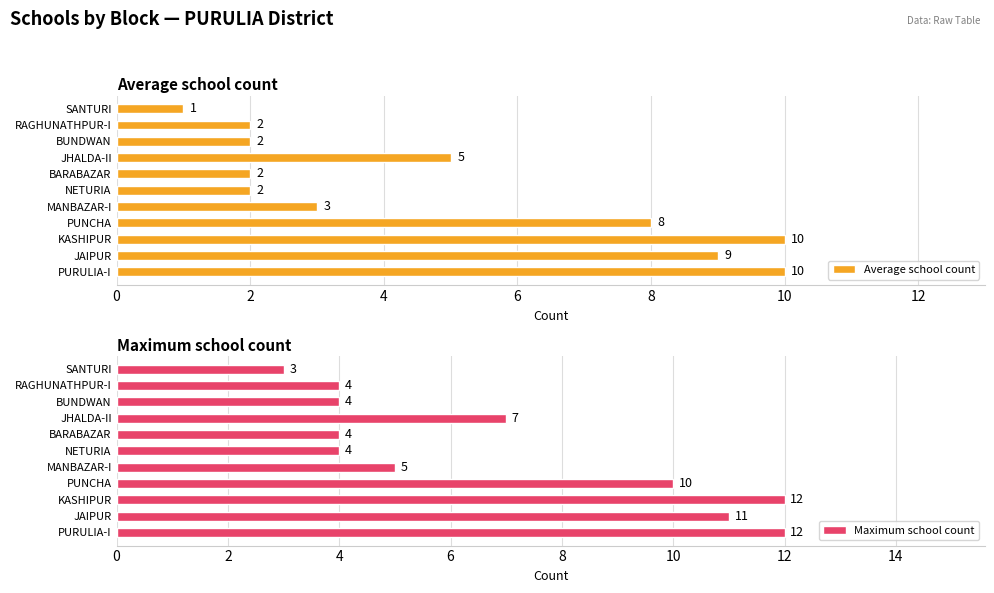

What is the approximate value of Average school count at KASHIPUR?

10